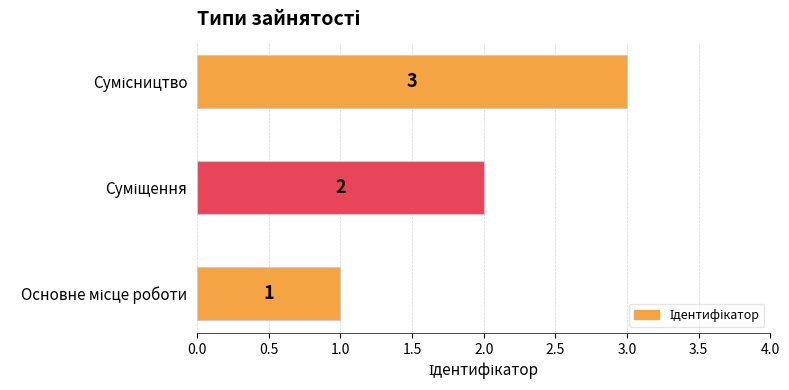

What is the sum of all values?

6